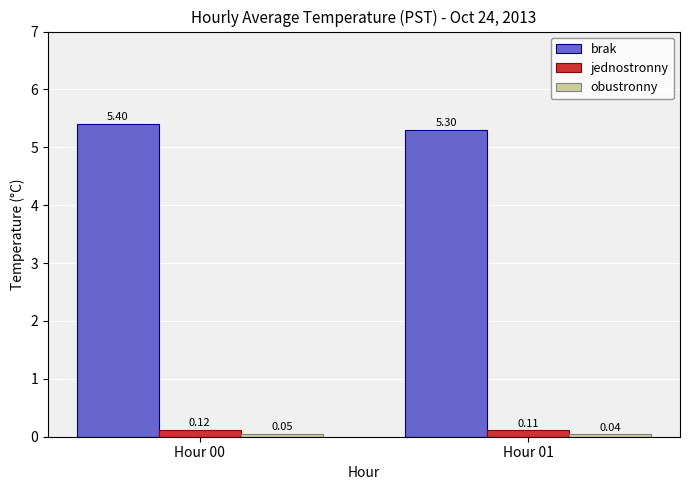

What is the sum of the brak values at Hour 01 and Hour 00?

10.7